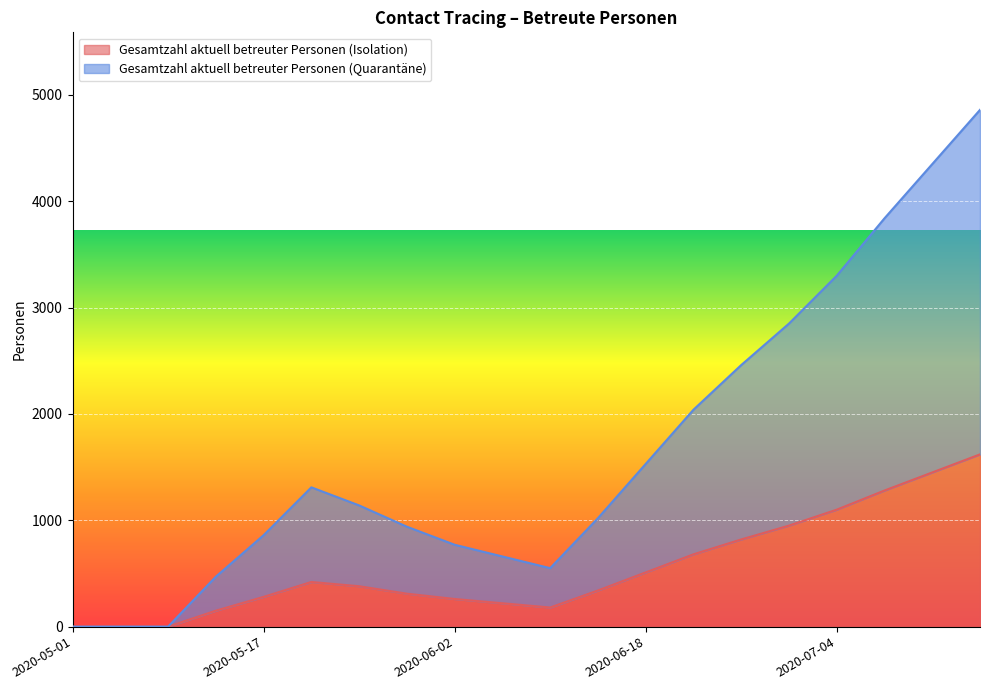

Which series has the largest total across all categories?

Gesamtzahl aktuell betreuter Personen (Quarantäne)